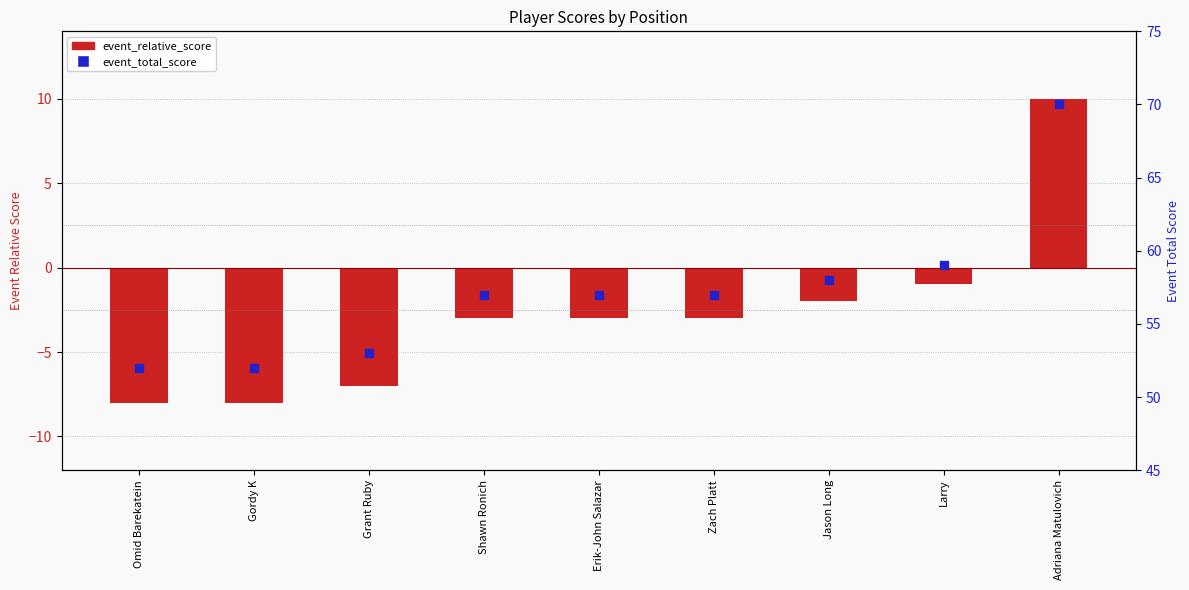

What is the total value across all series at Adriana Matulovich?

80